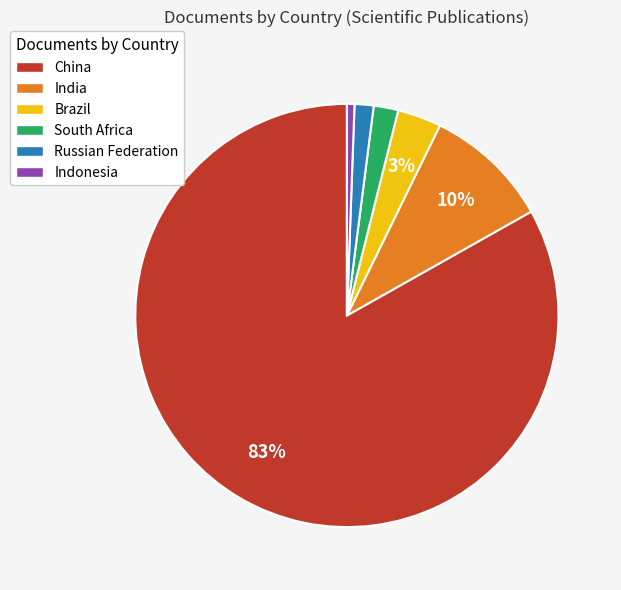

How many slices are in this pie chart?

6